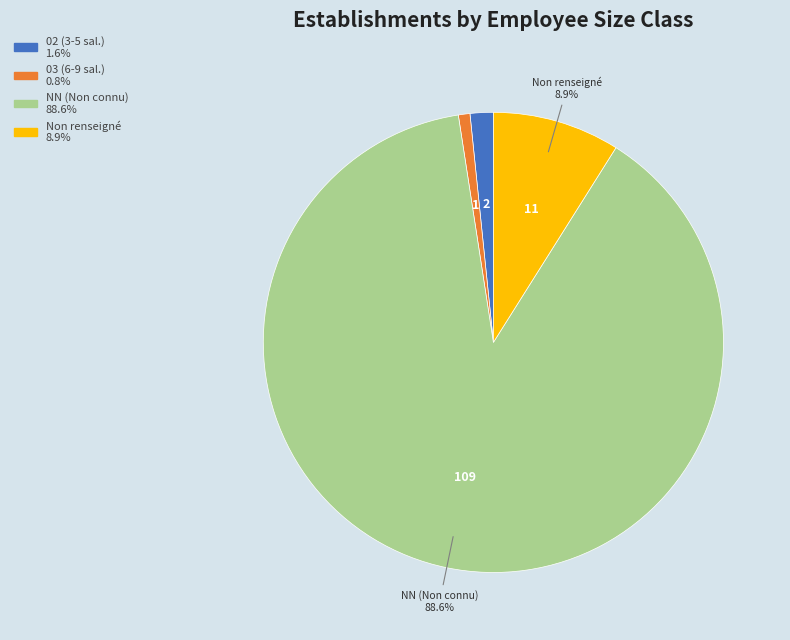

Does any single category account for the majority?

Yes